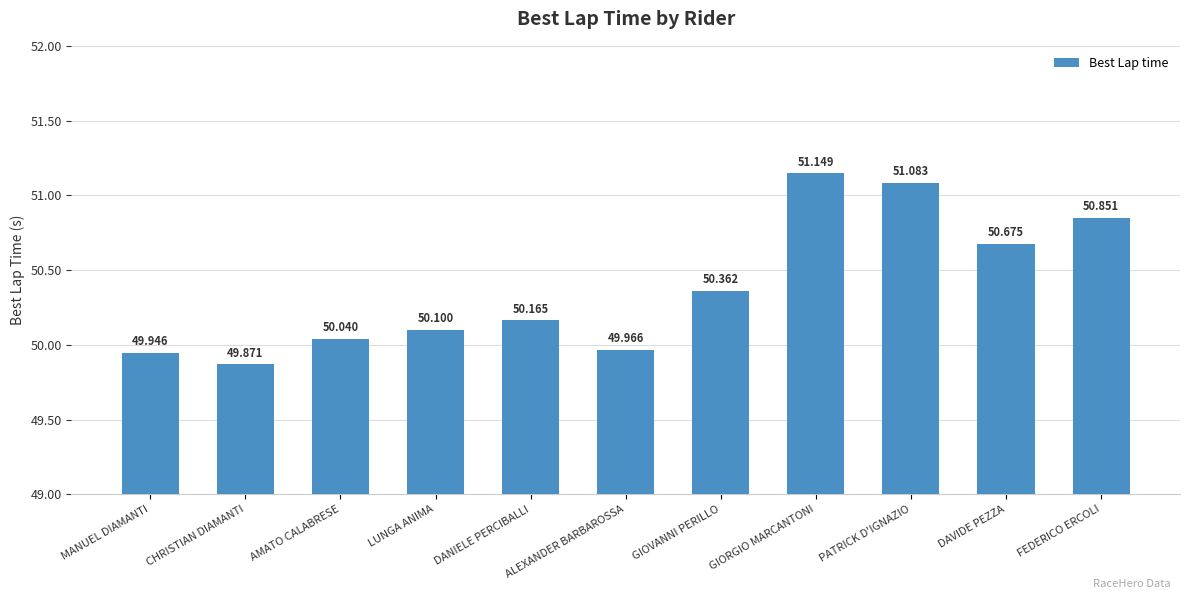

What is the smallest value displayed?

49.9